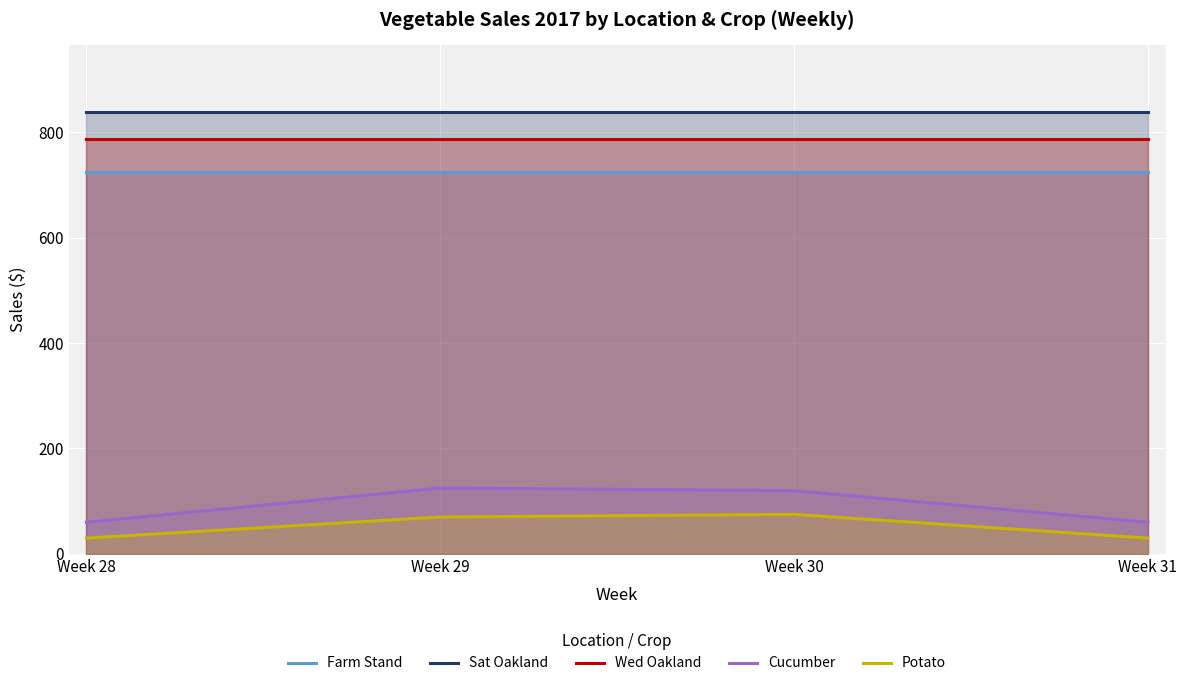

What is the average value of the Farm Stand series?

725